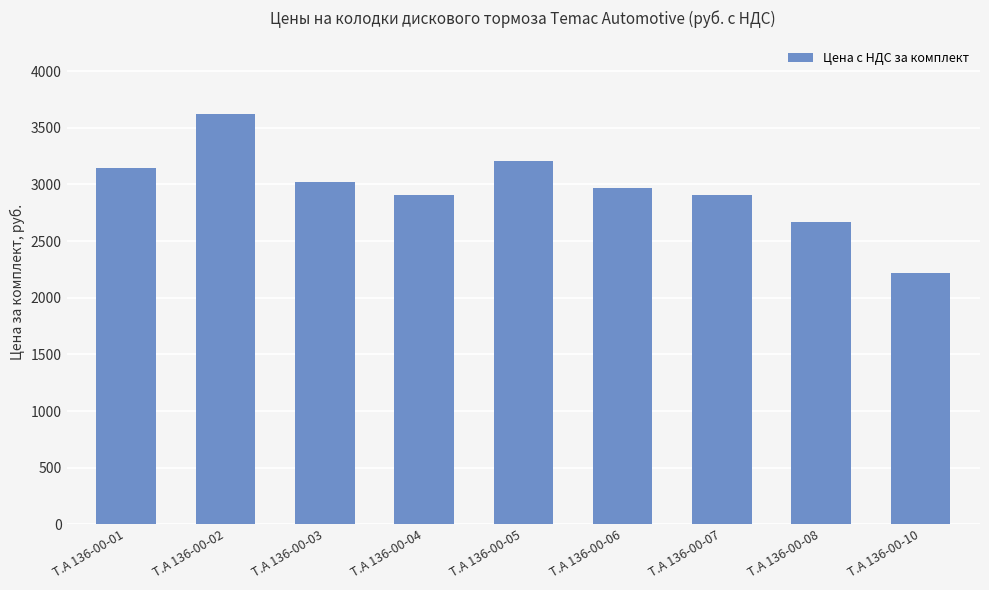

What is the difference between the maximum and minimum values?

1402.0